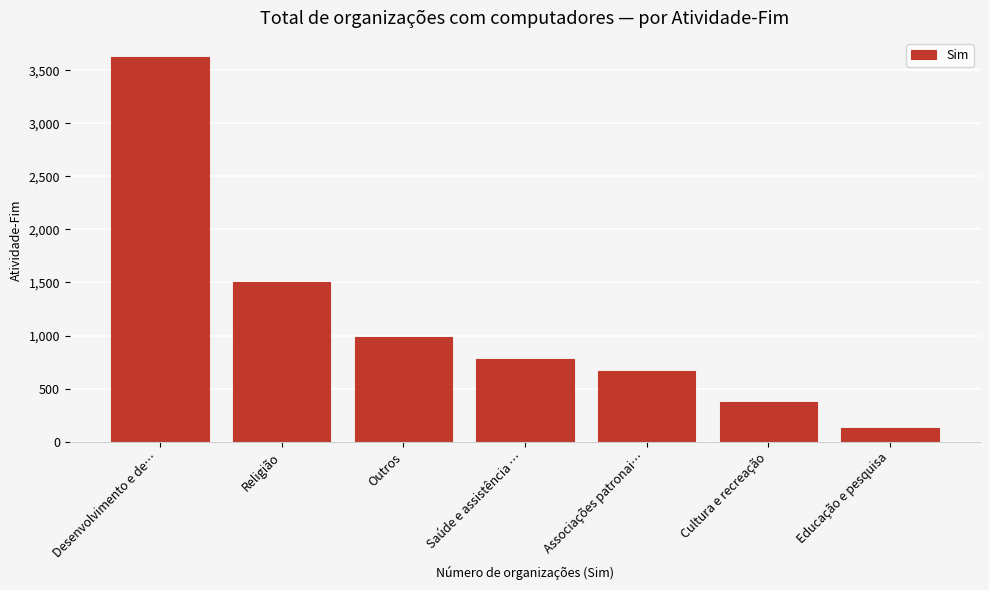

Reading left to right, extract all data points from this chart.

Desenvolvimento e de…=3623	Religião=1505	Outros=989	Saúde e assistência …=781	Associações patronai…=664	Cultura e recreação=374	Educação e pesquisa=132